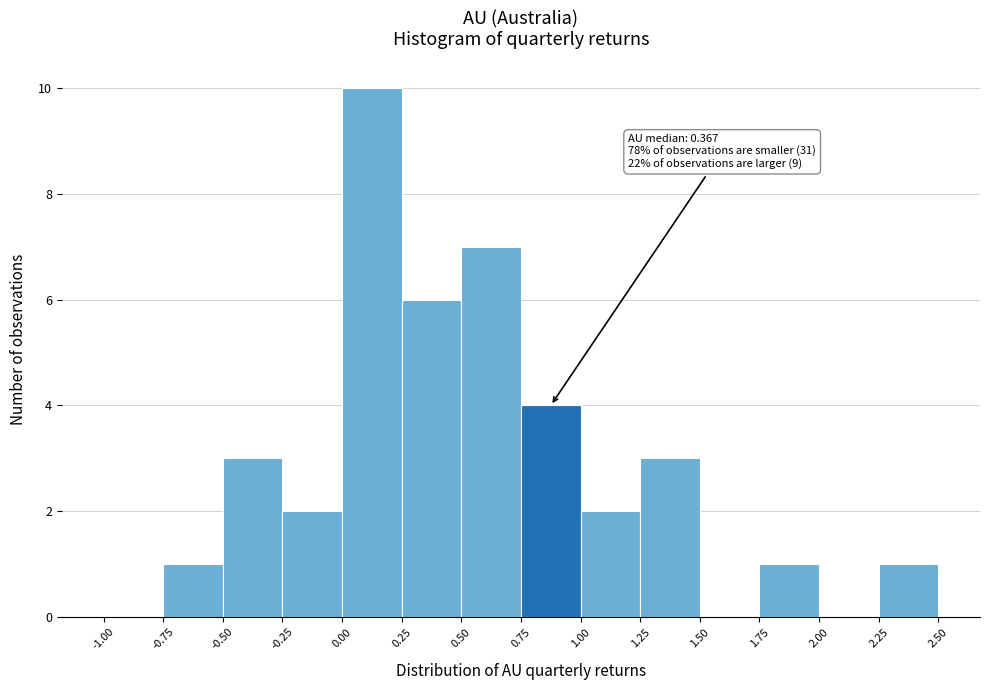

Which range on the x-axis has the tallest bar?

0.00 to 0.25